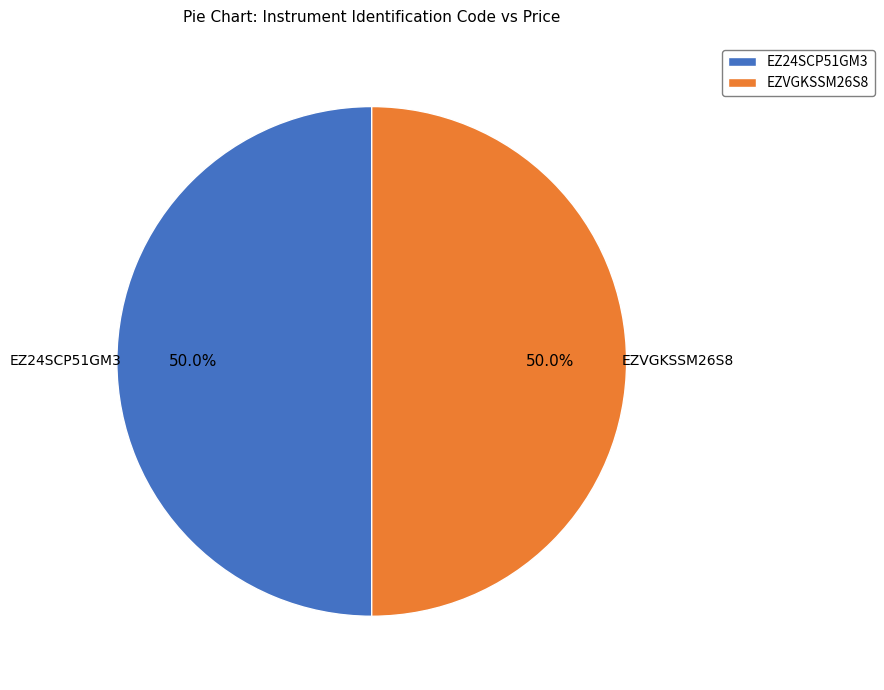

Combined, what portion of the pie is EZ24SCP51GM3 and EZVGKSSM26S8?

100.0%